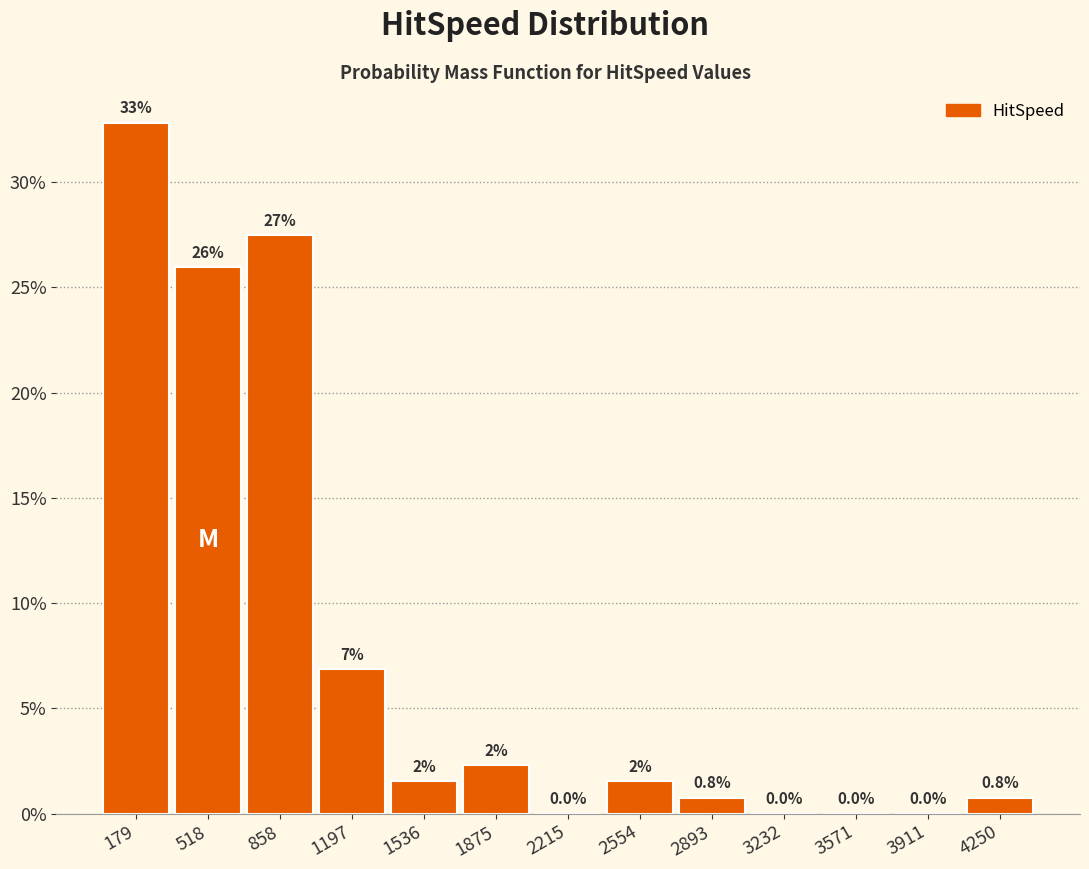

Which range on the x-axis has the tallest bar?

0 to 350